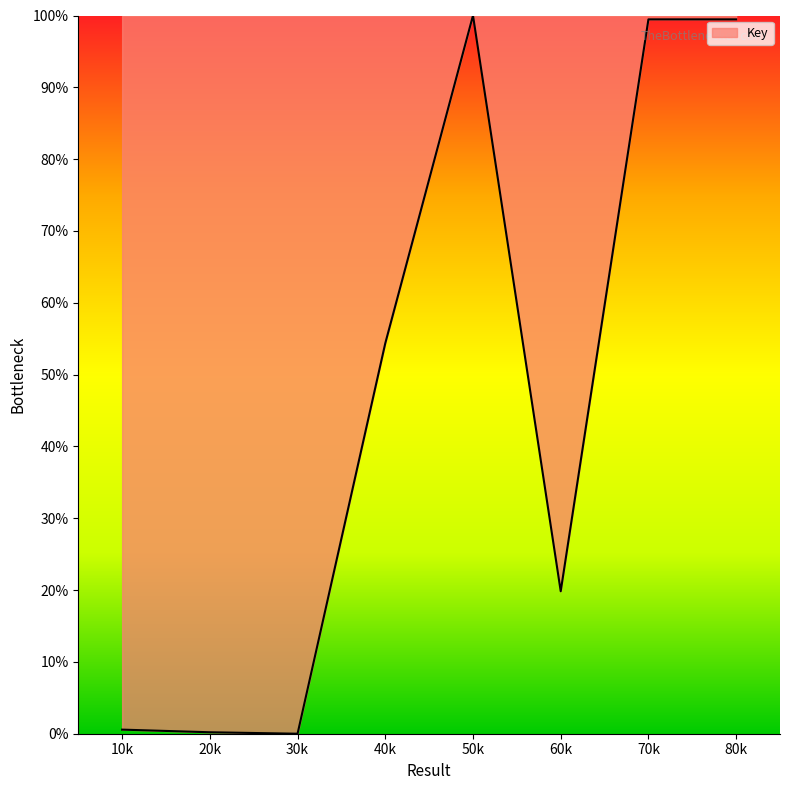

Does the chart have visible grid lines?

No